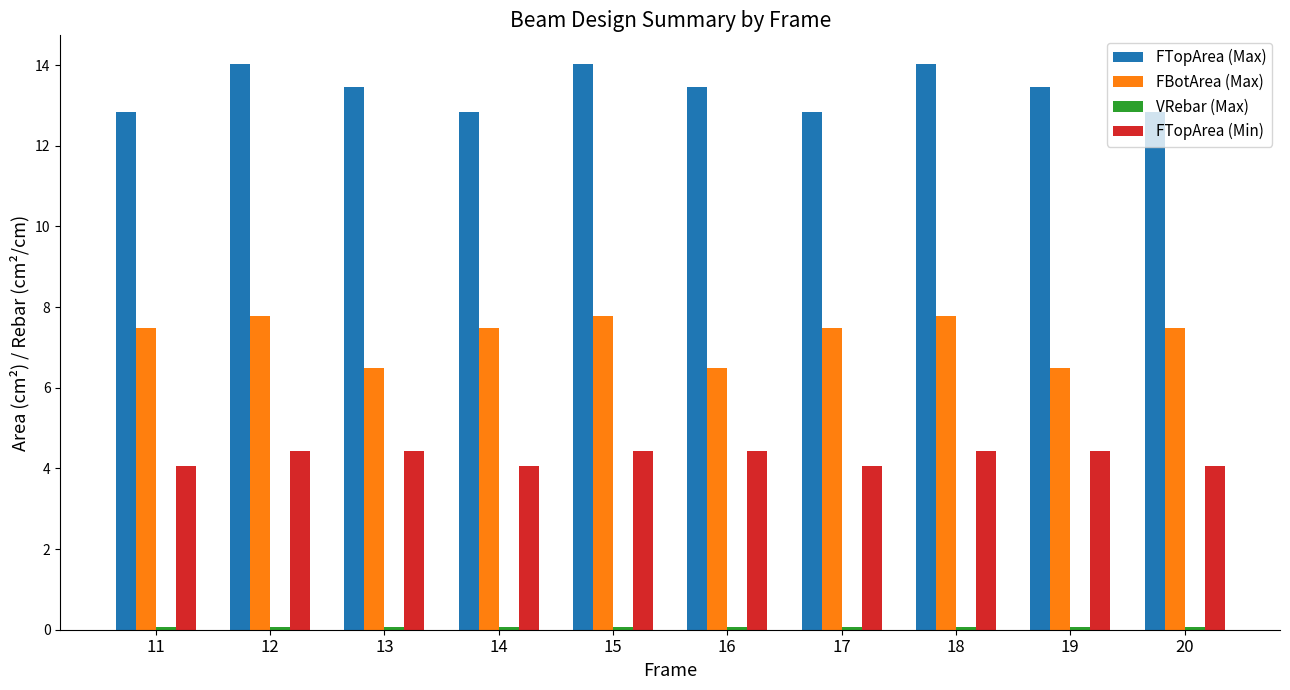

What is the difference between the highest and lowest values at 16?

13.4